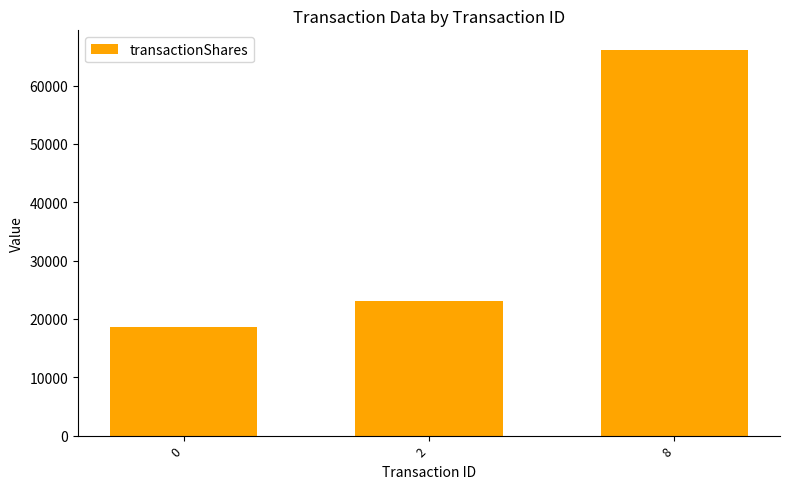

List the labels in order of value, largest first.

8, 2, 0